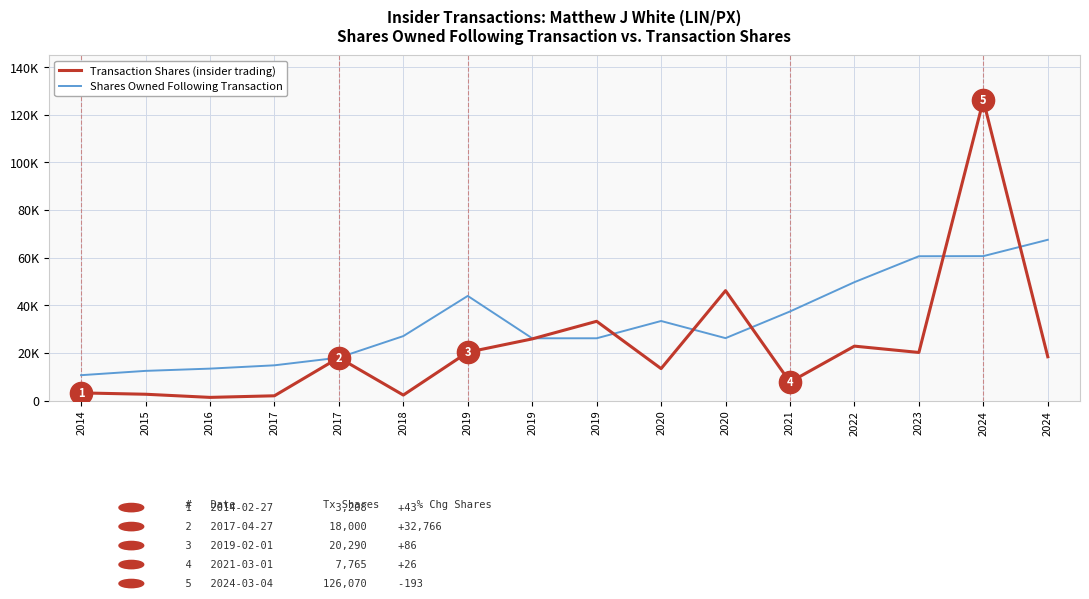

Reading left to right, list all the values displayed in this chart.

Shares Owned Following Transaction: 2014=10653	2015=12458	2016=13406	2017=14796	2017=18016	2018=27063	2019=43931	2019=26142	2019=26145	2020=33406	2020=26206	2021=37405	2022=49714	2023=60594	2024=60644	2024=67502
Transaction Shares: 2014=3208	2015=2648	2016=1330	2017=1998	2017=18000	2018=2303	2019=20290	2019=25885	2019=33275	2020=13410	2020=46150	2021=7765	2022=22850	2023=20190	2024=126070	2024=18390